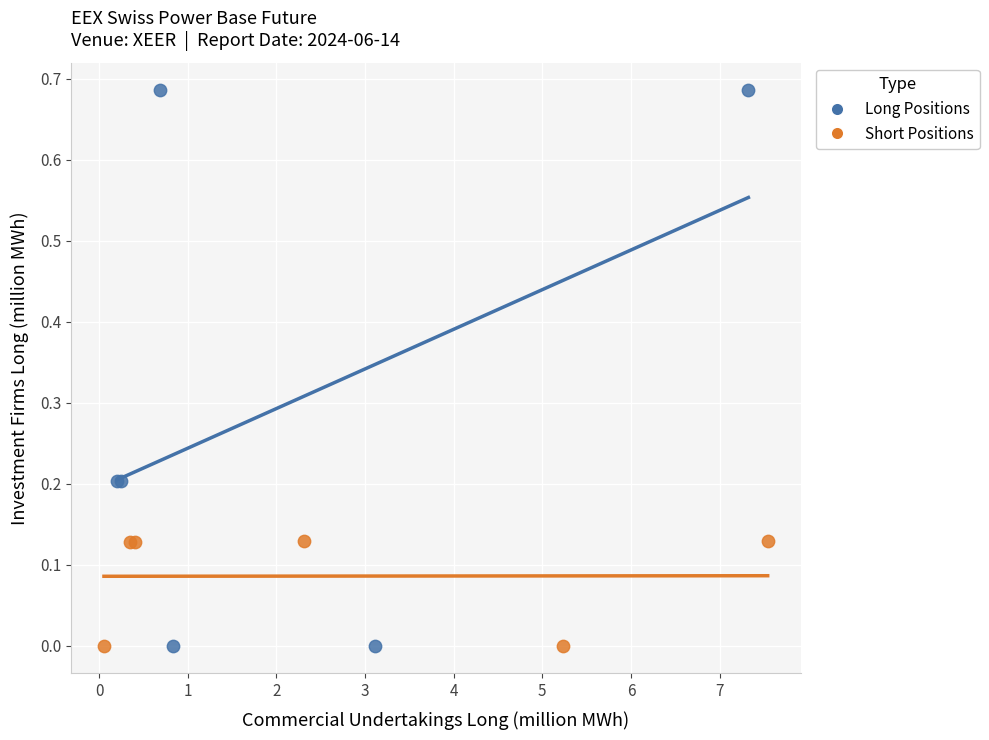

Which series has the widest spread of Y values?

Long Positions